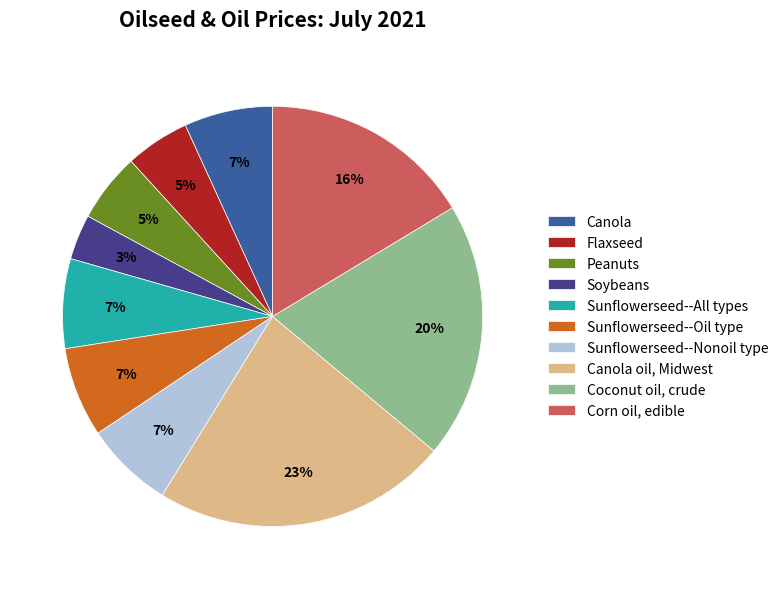

Which category has the biggest portion of the pie?

Canola oil, Midwest